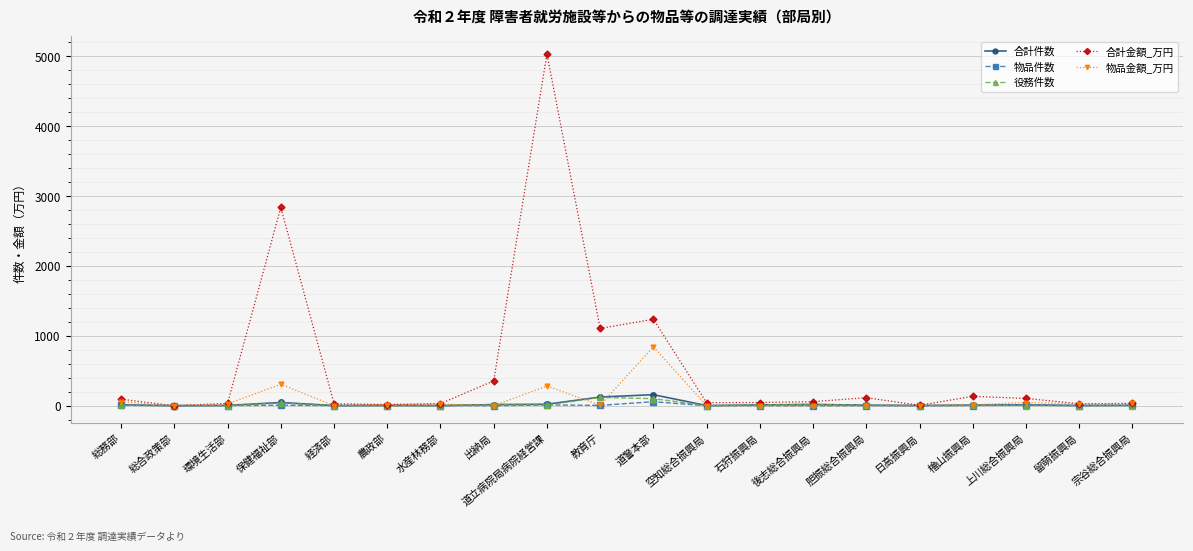

What is the label of the 9th point from the right?

空知総合振興局